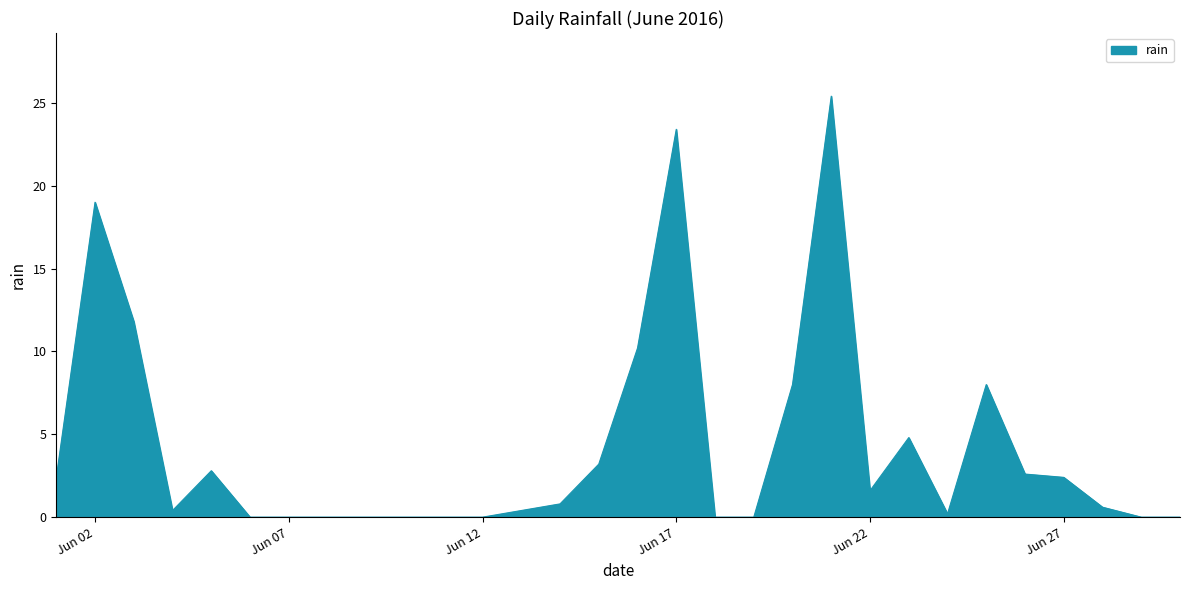

Does the chart display data point markers on the line(s)?

No